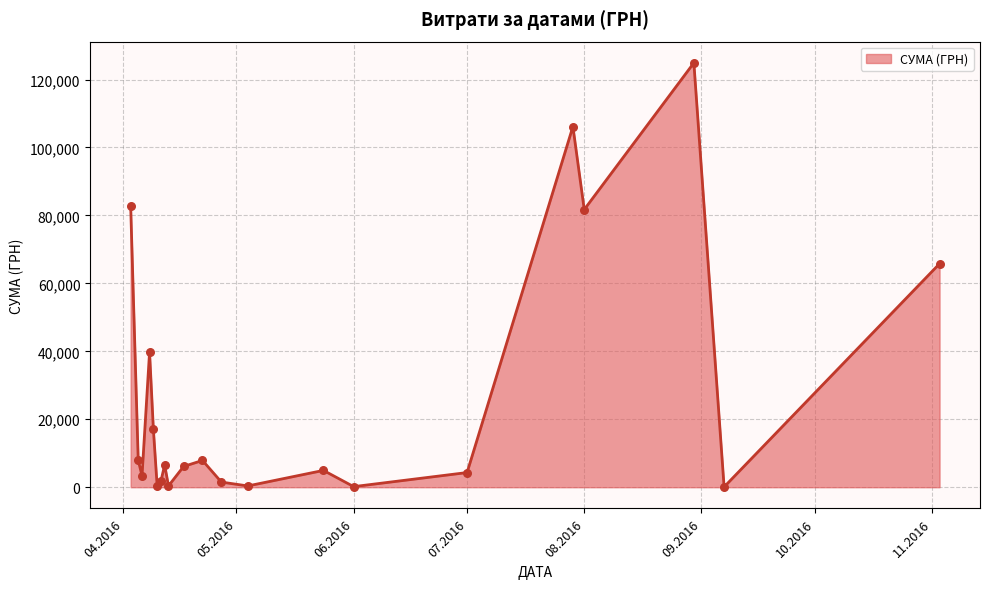

What is the greatest value displayed?

124904.8